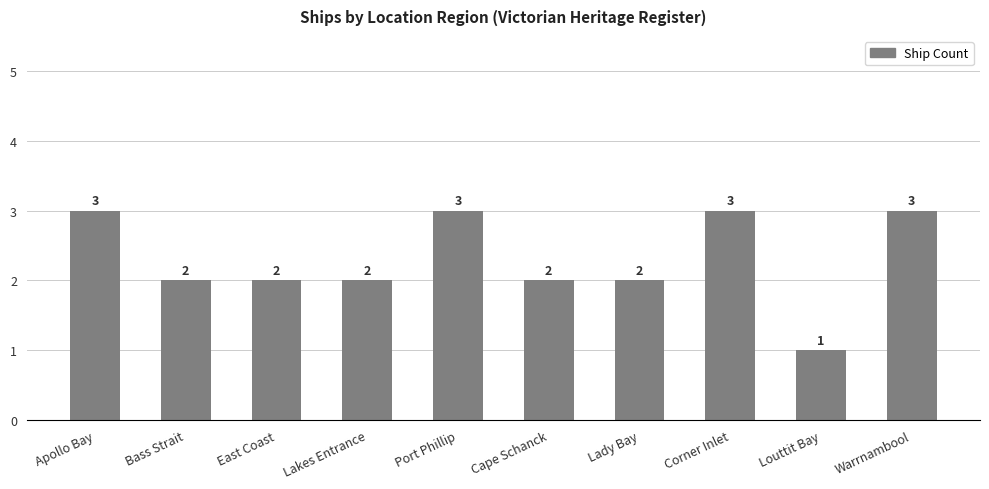

Which label corresponds to the smallest value in the chart?

Louttit Bay